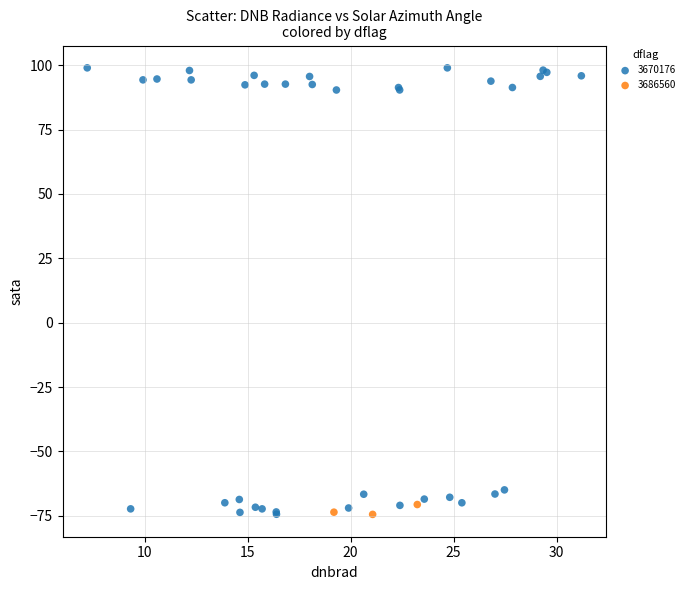

What are all the series names shown in the legend?

3670176, 3686560